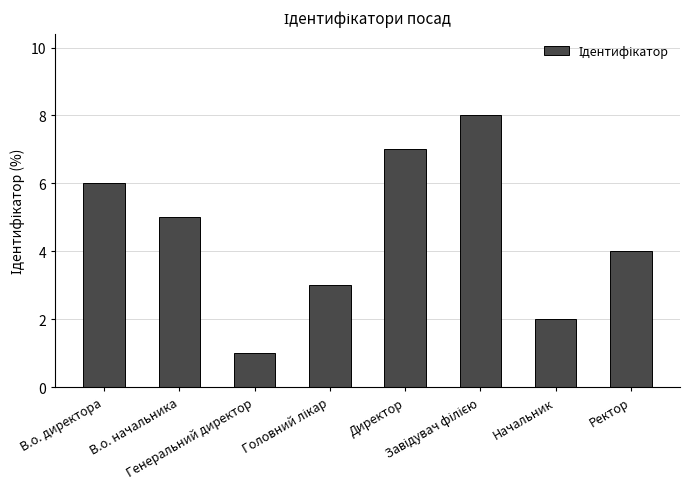

What is the maximum value shown in the chart?

8